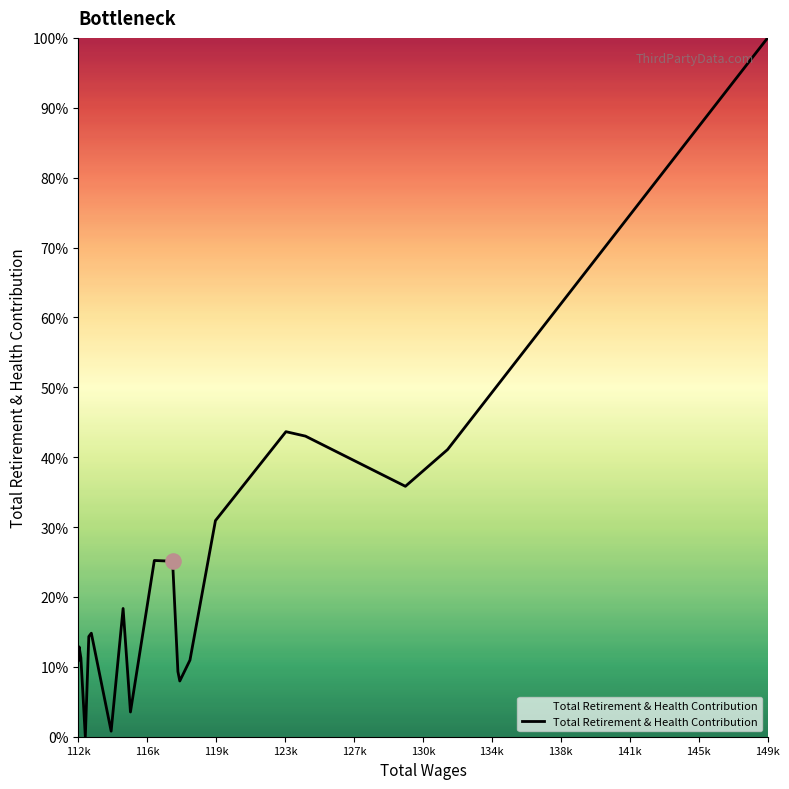

What is the maximum value shown in the chart?

100.0